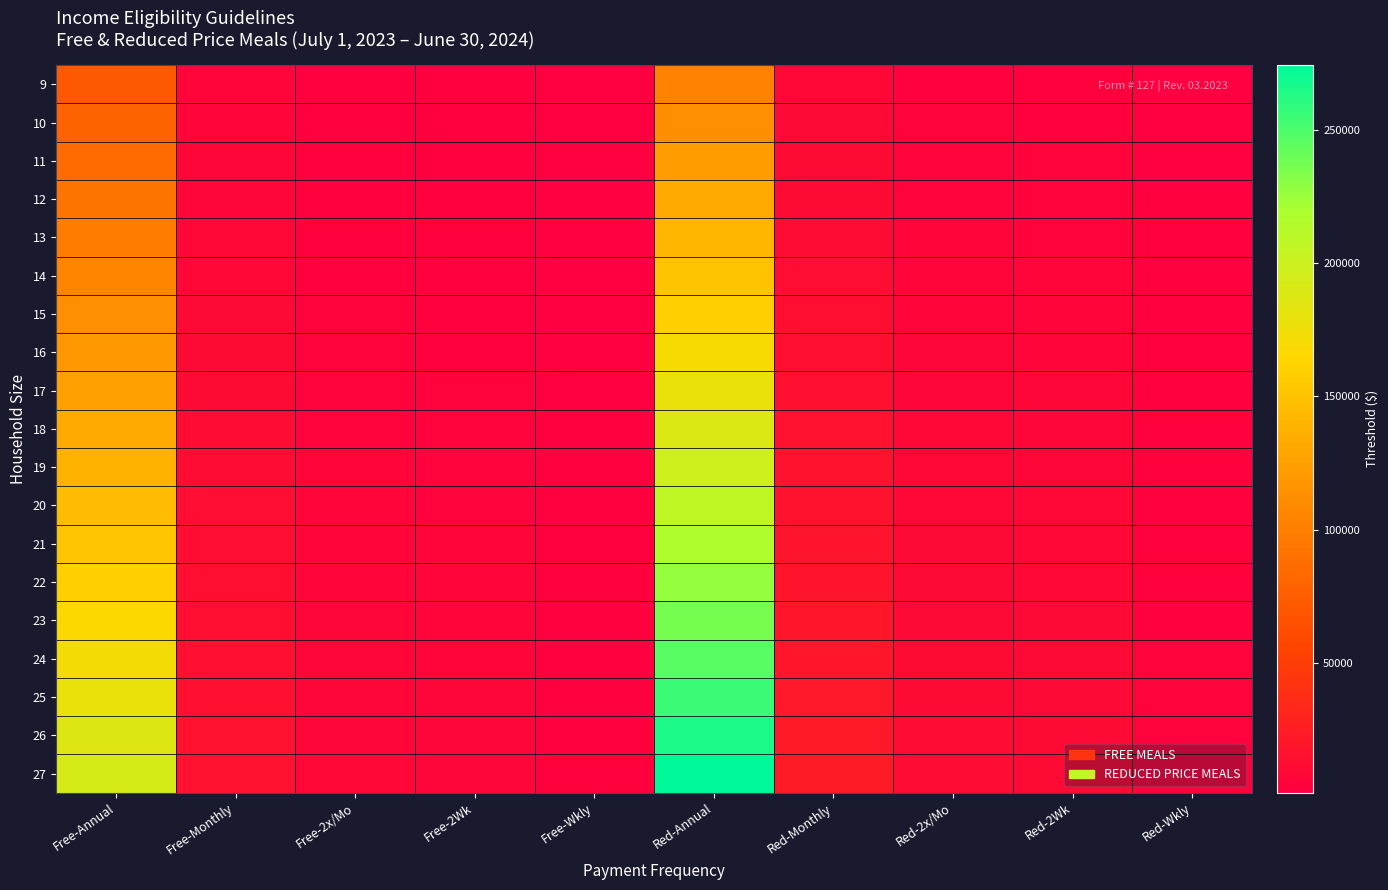

At Red-2x/Mo, list the series in order from smallest to largest.

9, 10, 11, 12, 13, 14, 15, 16, 17, 18, 19, 20, 21, 22, 23, 24, 25, 26, 27